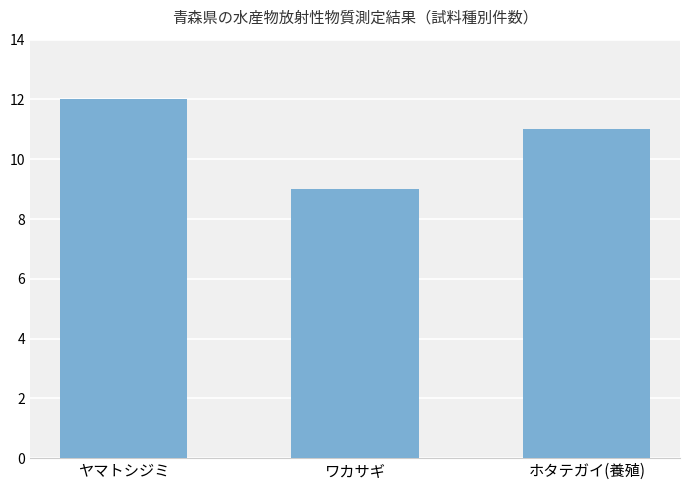

True or false: the data shows 12 at ヤマトシジミ.

True